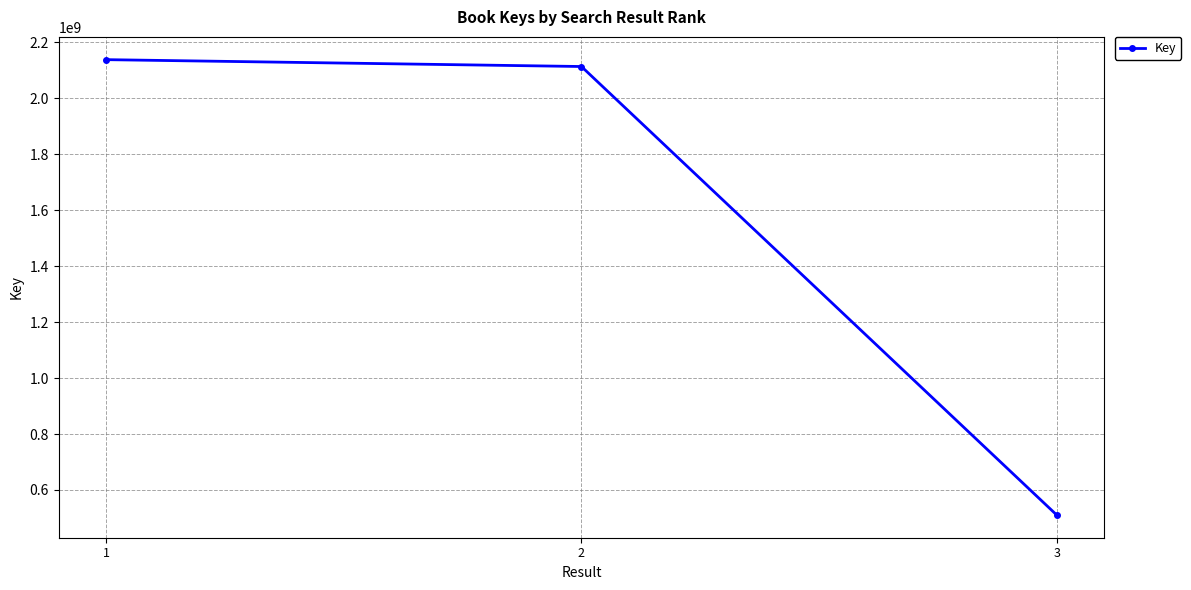

Which has a higher value, 3 or 2?

2